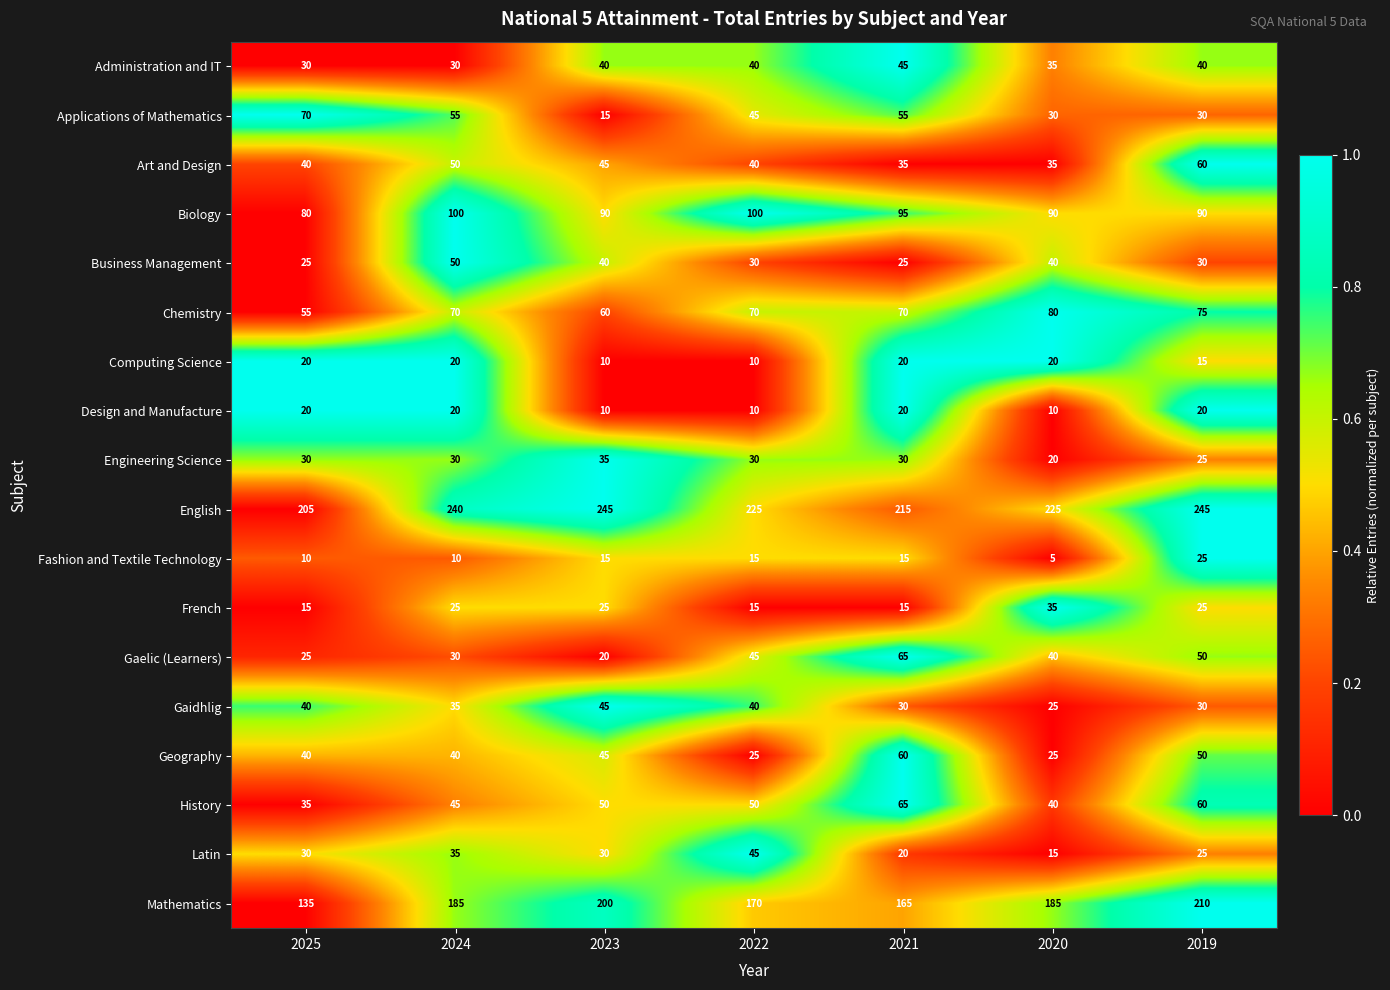

What is the difference between the English values at 2025 and 2019?

40